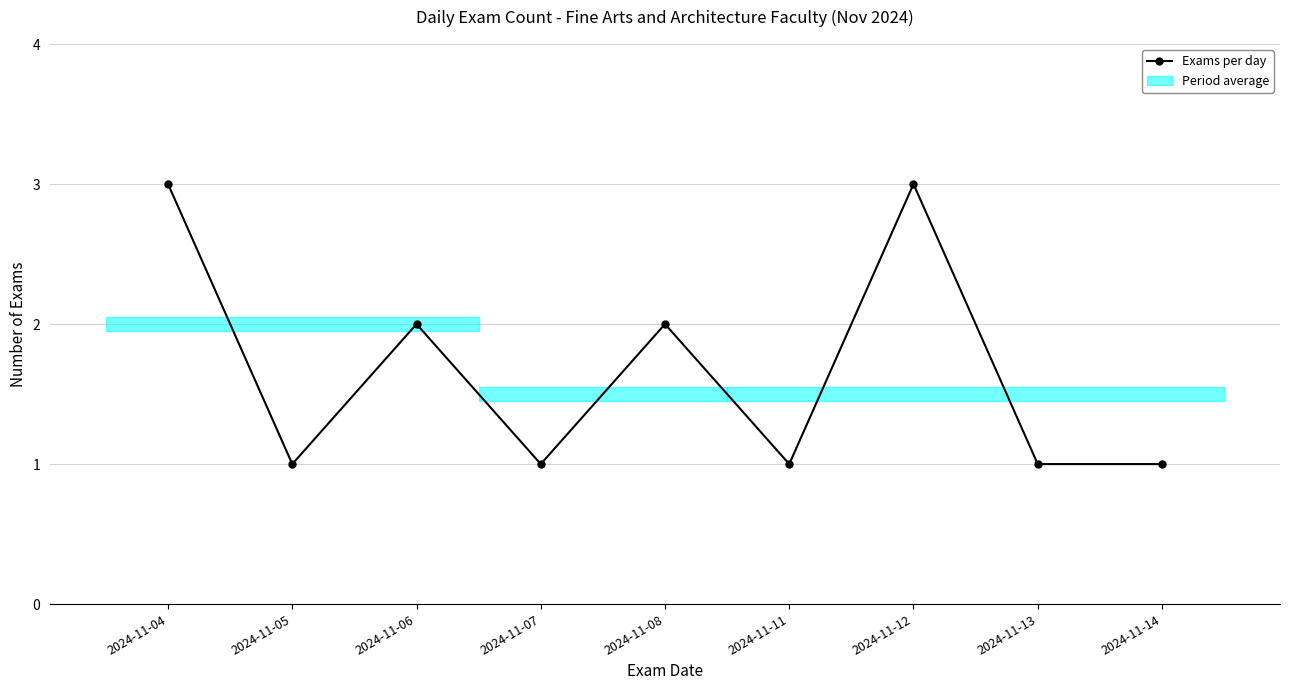

Which has a higher value, 2024-11-11 or 2024-11-06?

2024-11-06